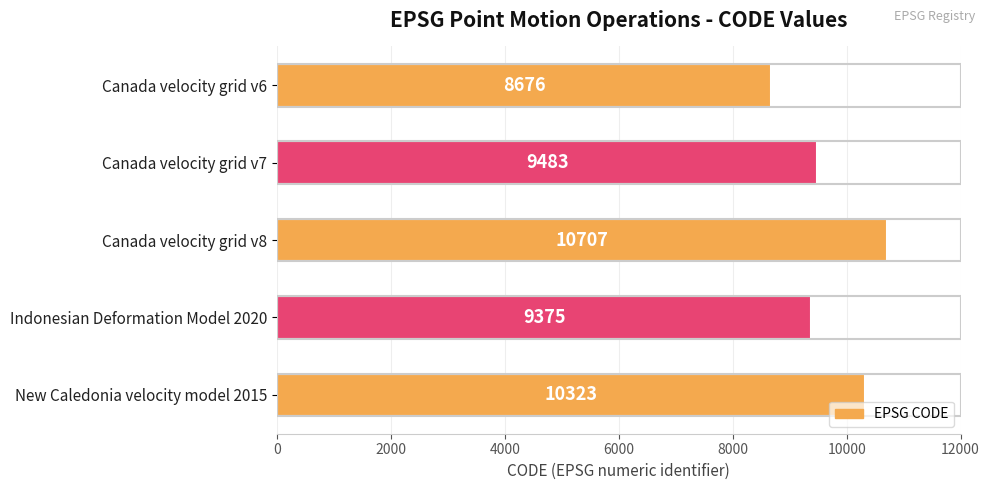

What is the maximum value shown in the chart?

10707